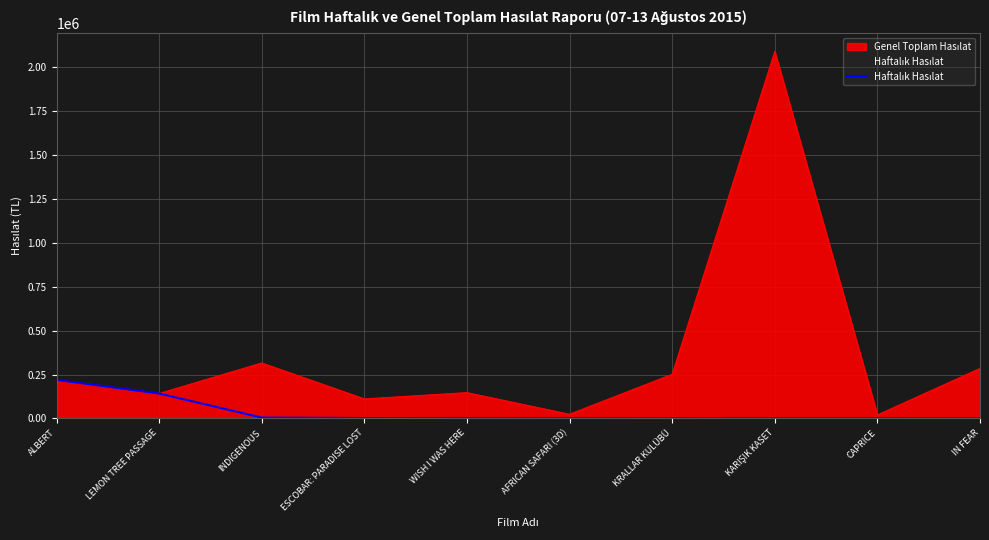

What is the label of the 3rd point from the right?

KARIŞIK KASET